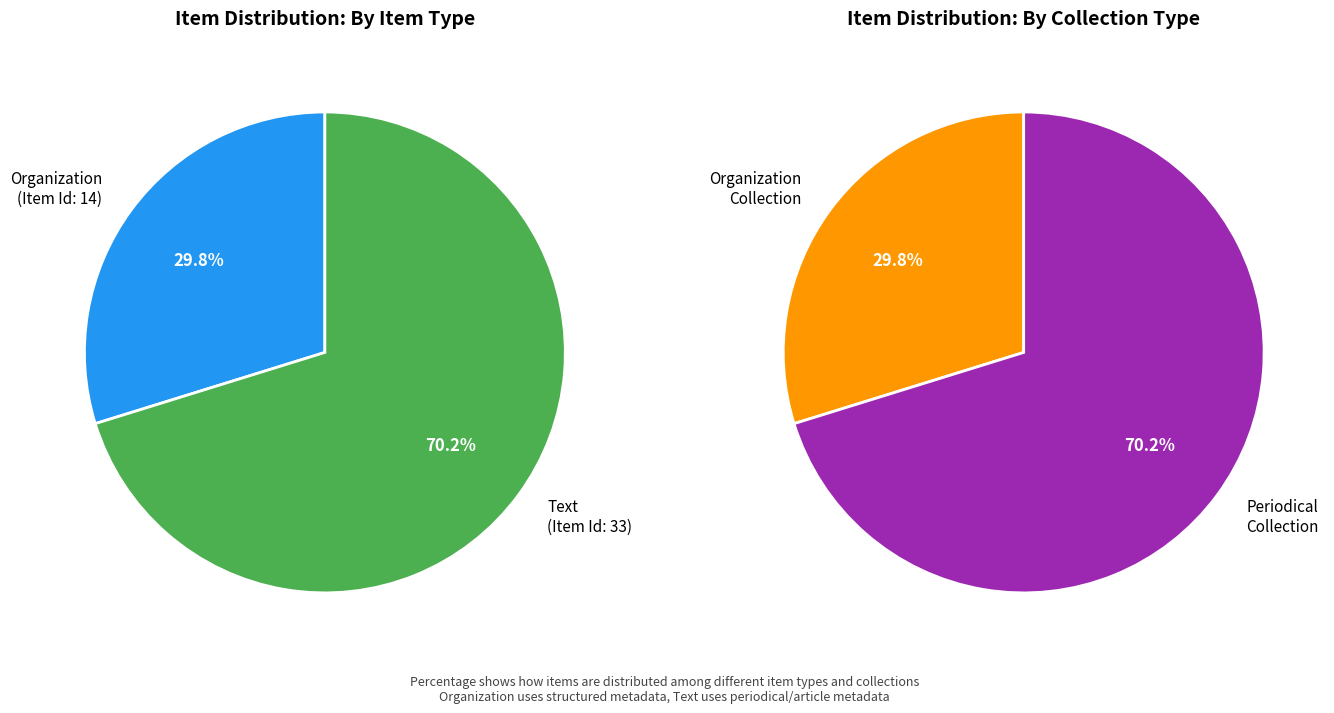

What is the smallest slice in the pie chart?

Organization